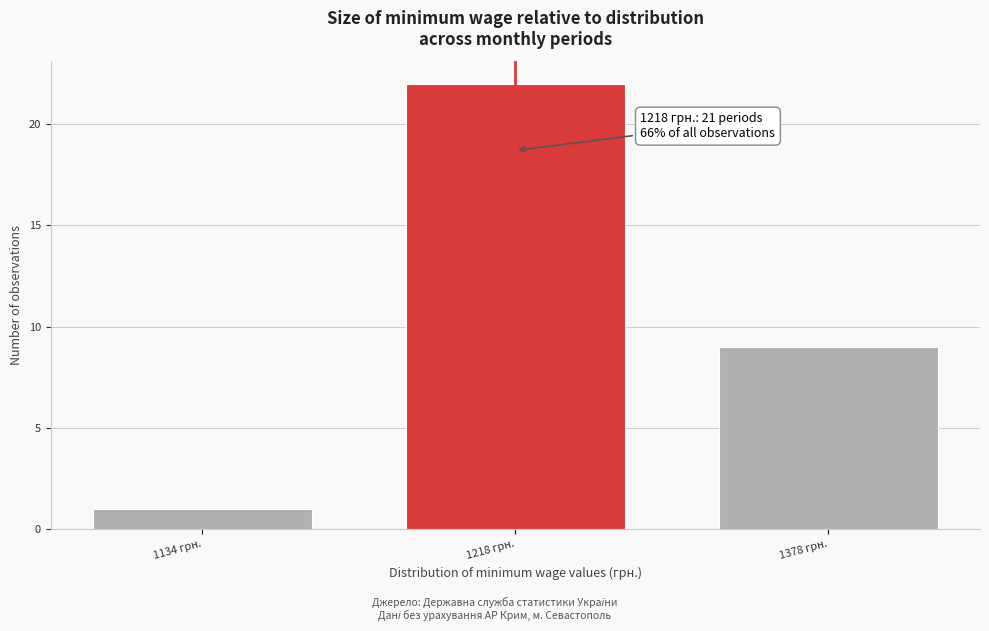

Reading left to right, transcribe all the data shown in this chart.

1134 грн.=1	1218 грн.=22	1378 грн.=9